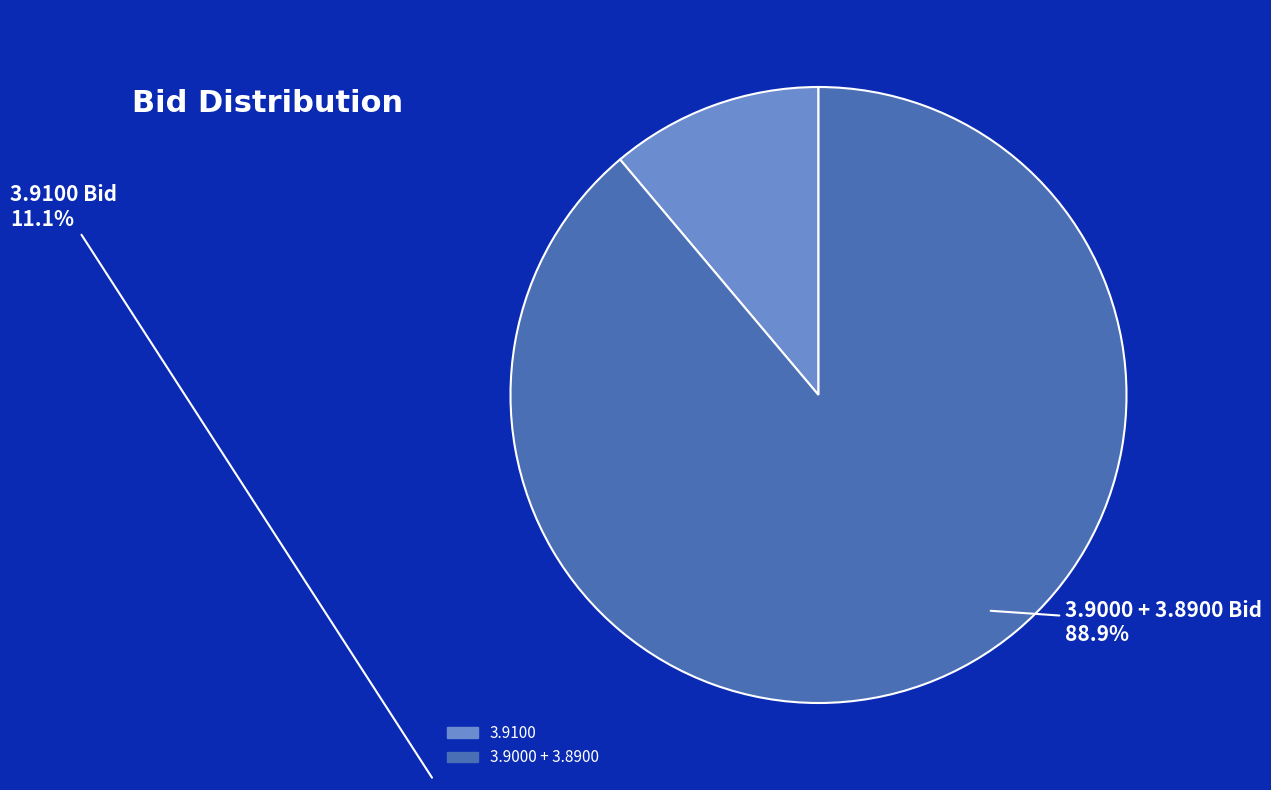

Is there a majority slice in this chart?

Yes